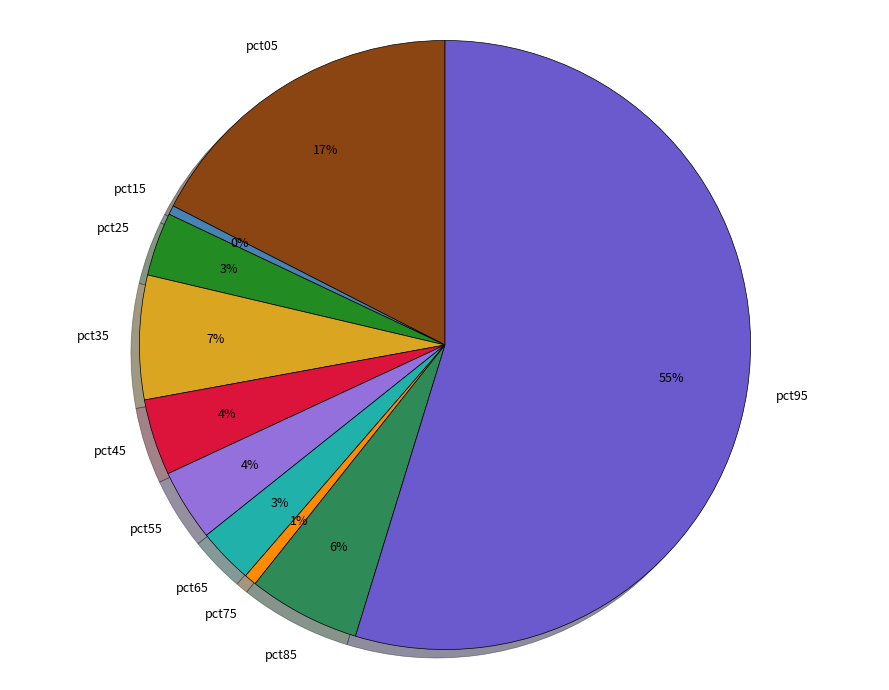

Is it true that pct55 is 4% of the pie?

True